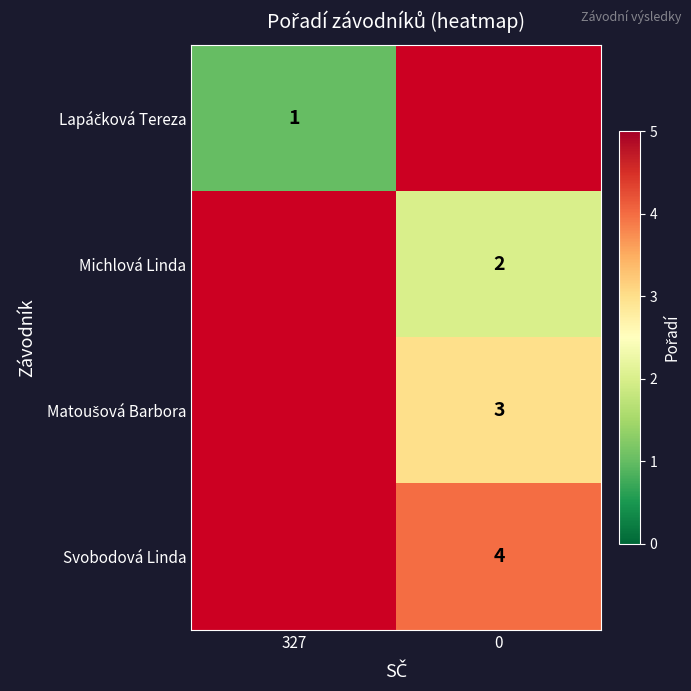

Is it true that Svobodová Linda equals 4 at 0?

True